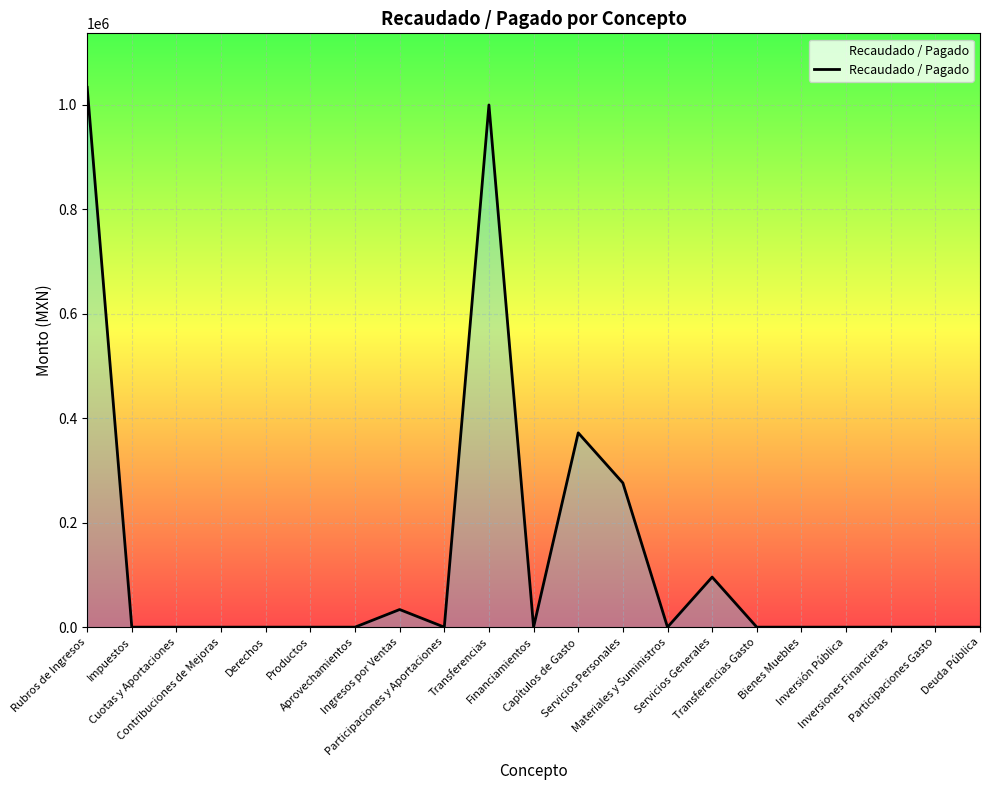

What is the maximum value shown in the chart?

1033783.1